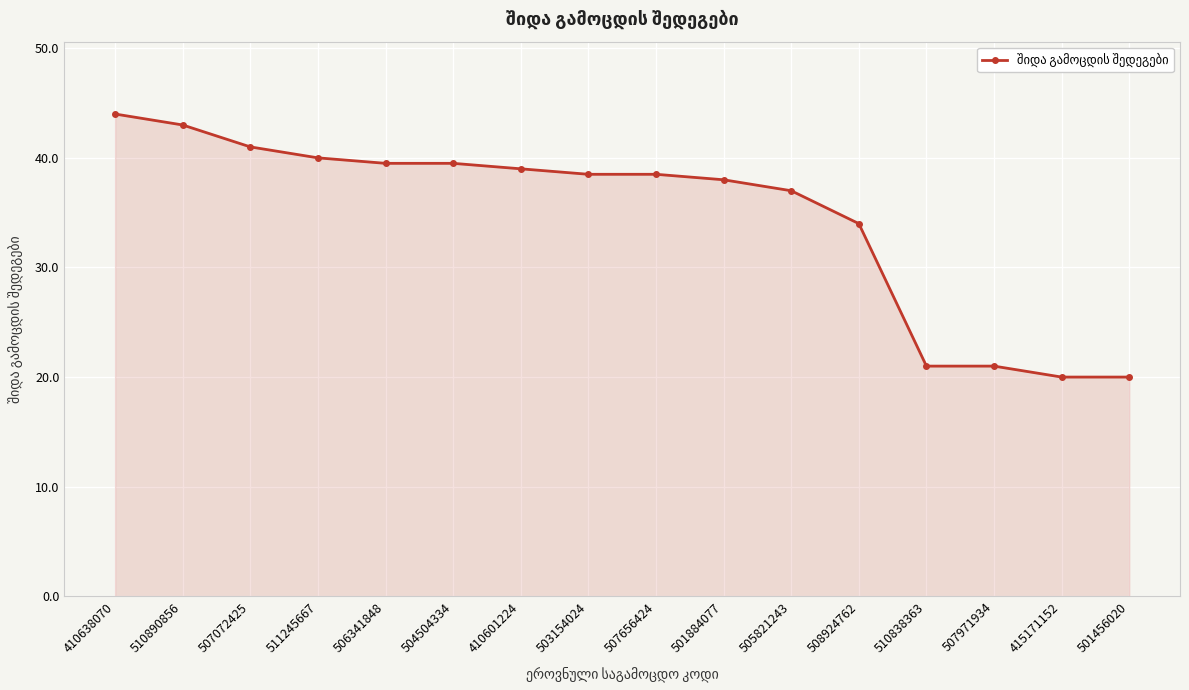

What is the minimum value shown in the chart?

20.0